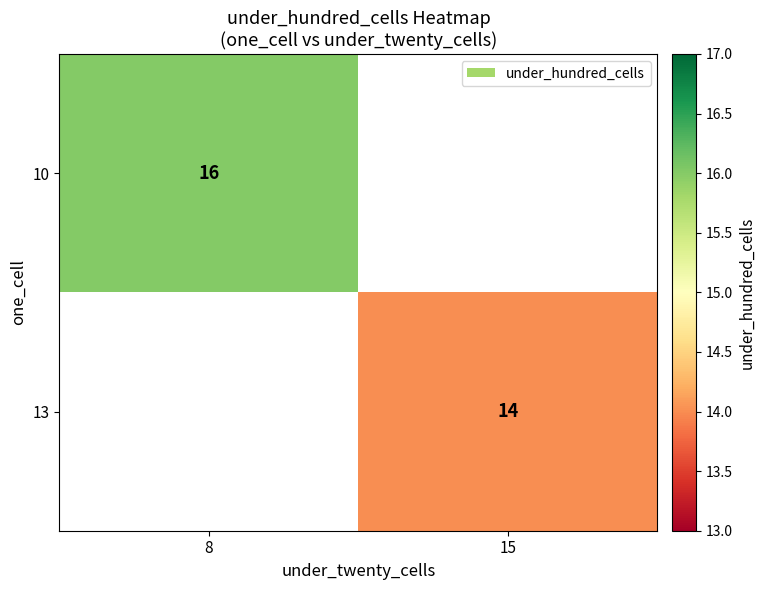

Which has a higher value, 15 or 8?

8